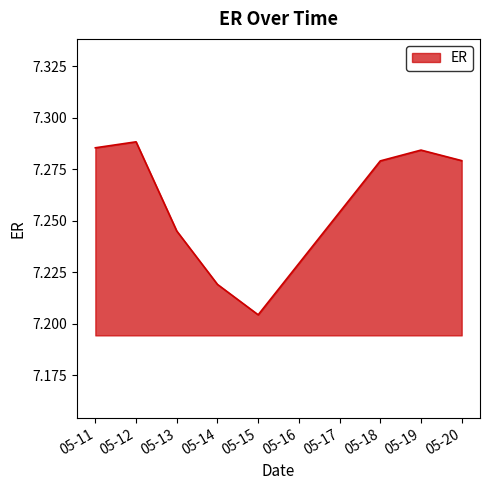

At which category does the data reach its first local valley?

05-15